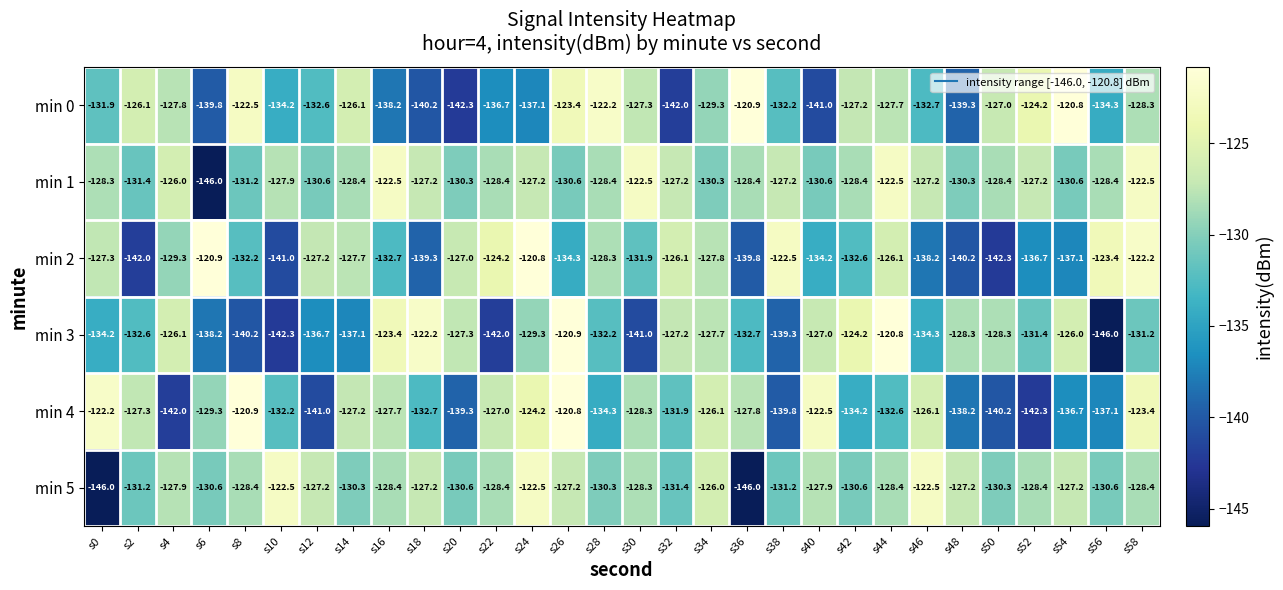

What is the spread (max minus min) of values at s58?

9.0